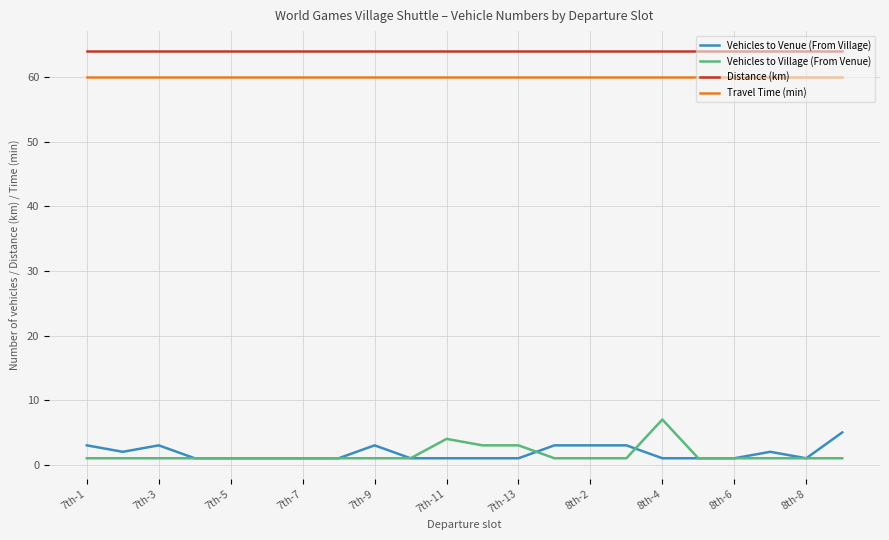

What is the maximum value for Vehicles to Venue (From Village)?

5